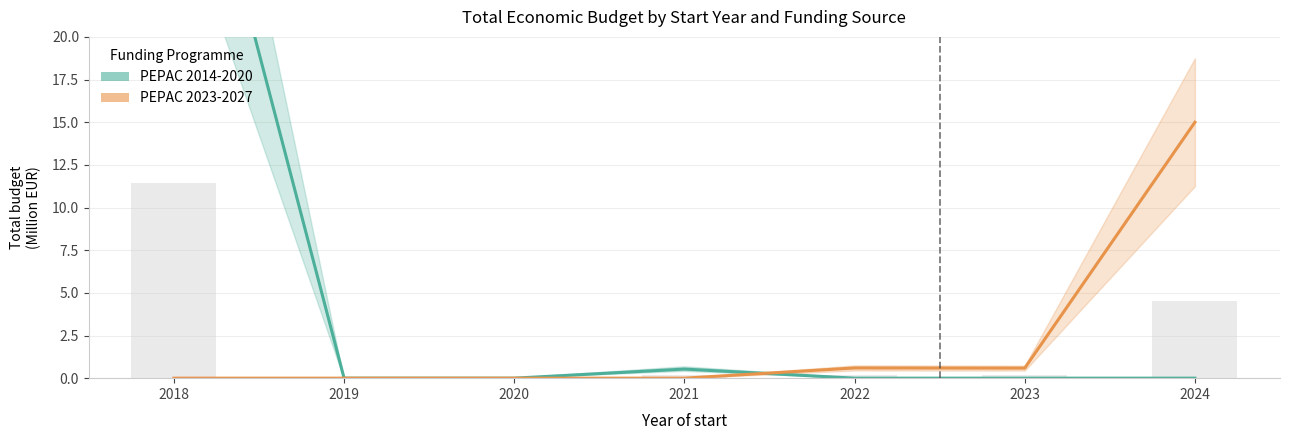

What are all the series names shown in the legend?

PEPAC 2014-2020, PEPAC 2023-2027